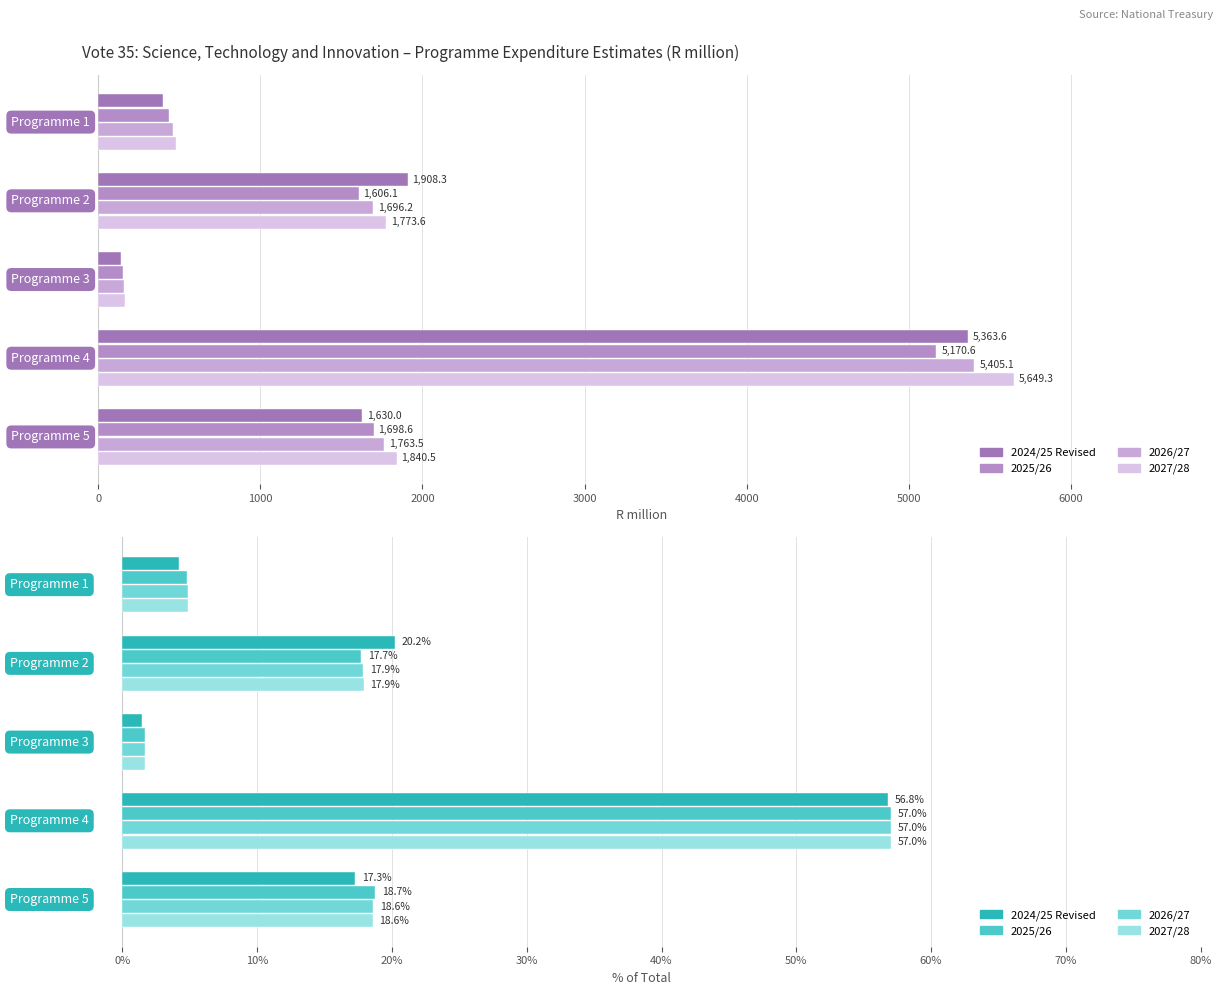

What is the spread (max minus min) of values at 0?

2.5